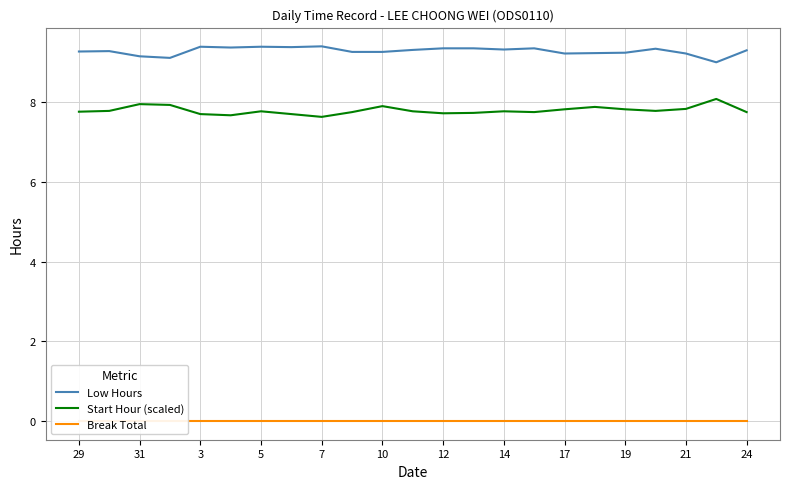

What are all the series names shown in the legend?

Low Hours, Start Hour (scaled), Break Total